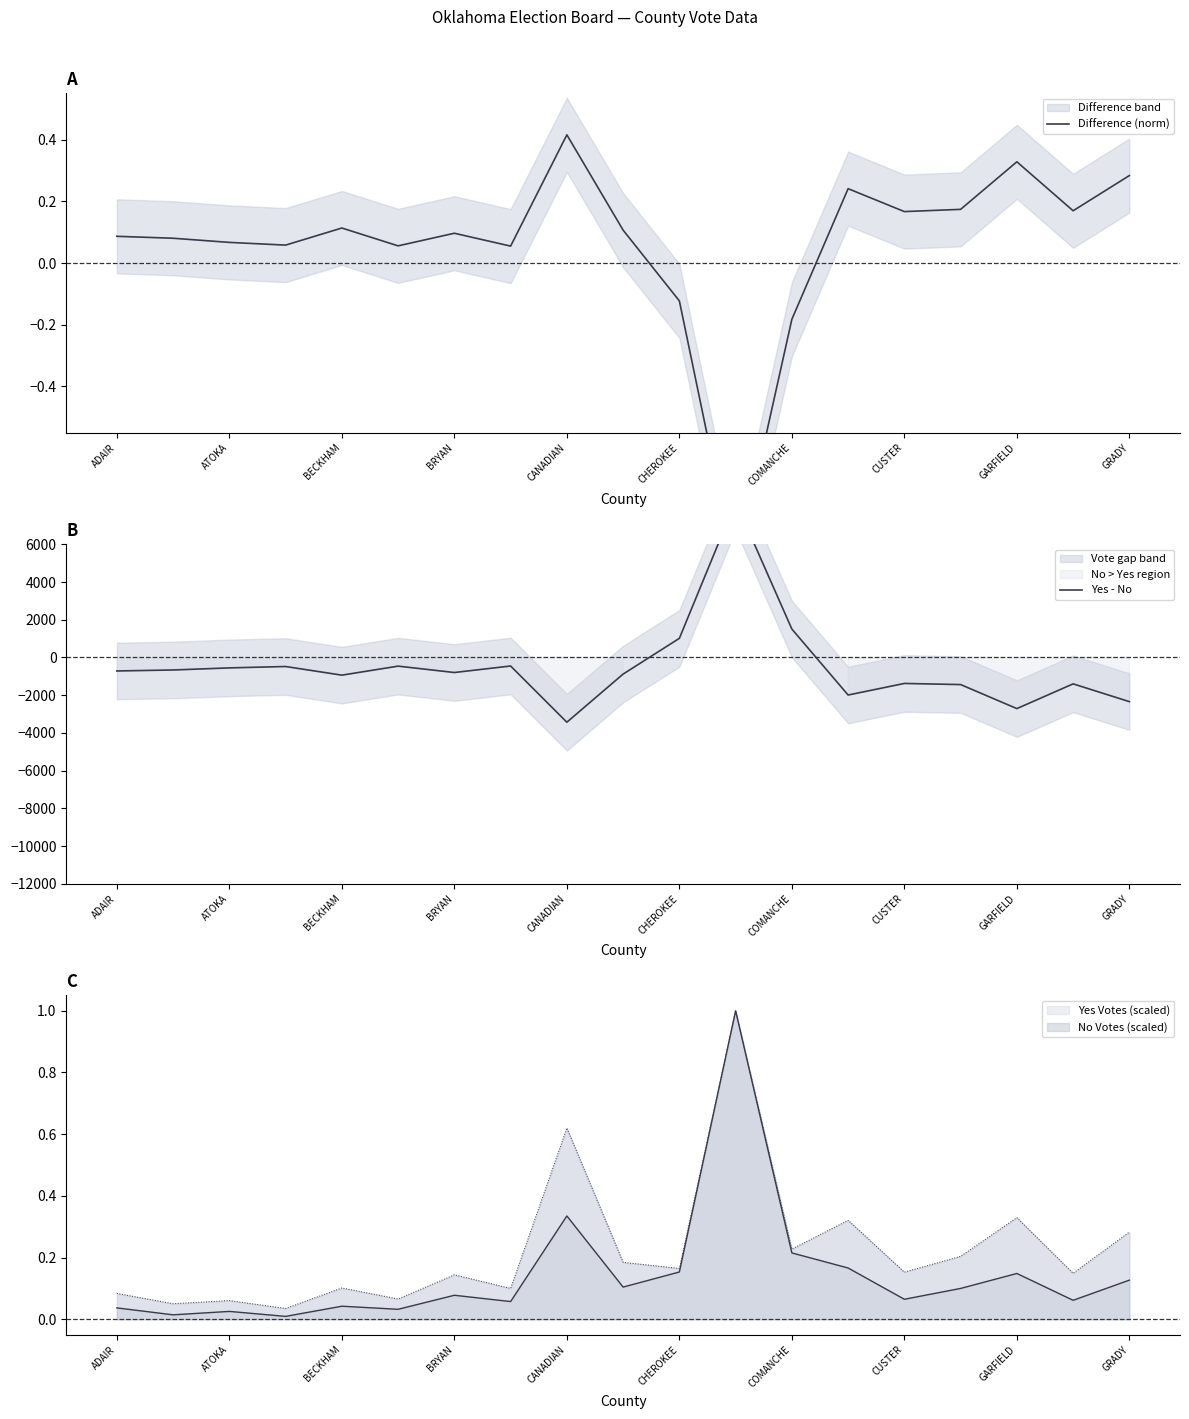

How many positive values does the Difference (norm) series have?

16